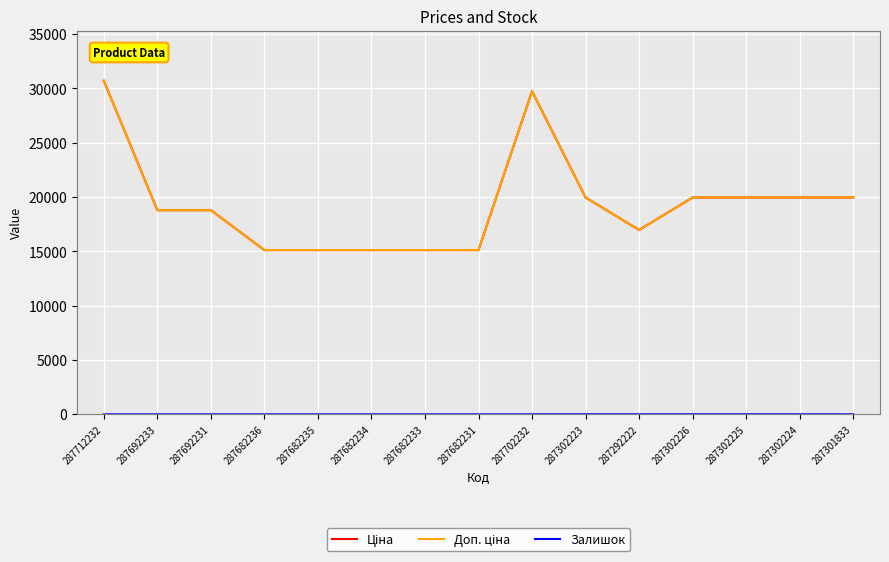

What is the greatest value displayed?

30717.1